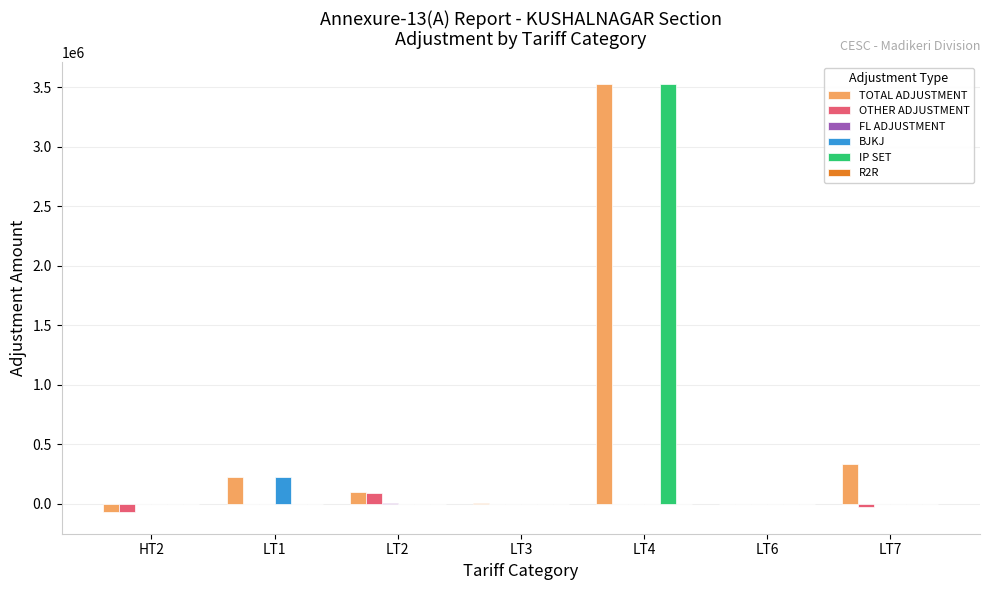

Read the TOTAL ADJUSTMENT value at LT1.

223452.1